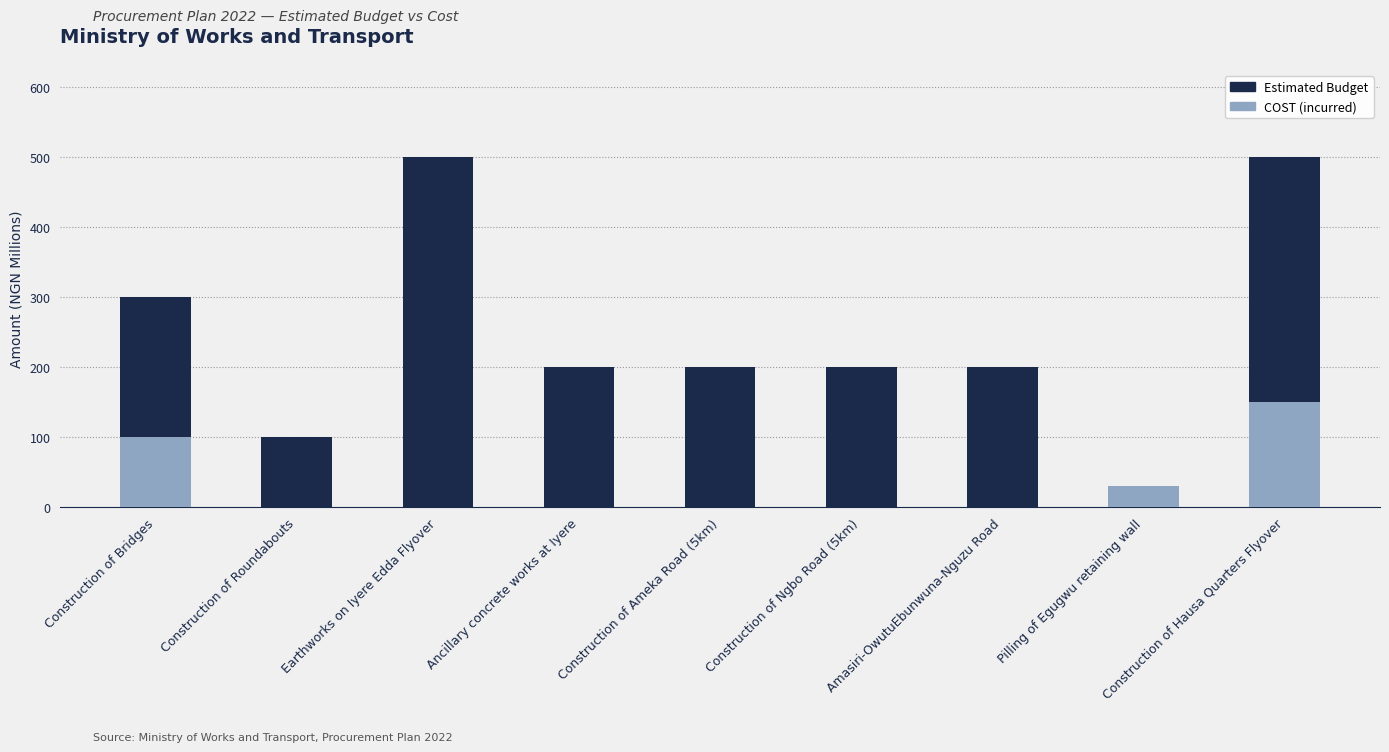

At which label is COST closest to 75?

Construction of Bridges